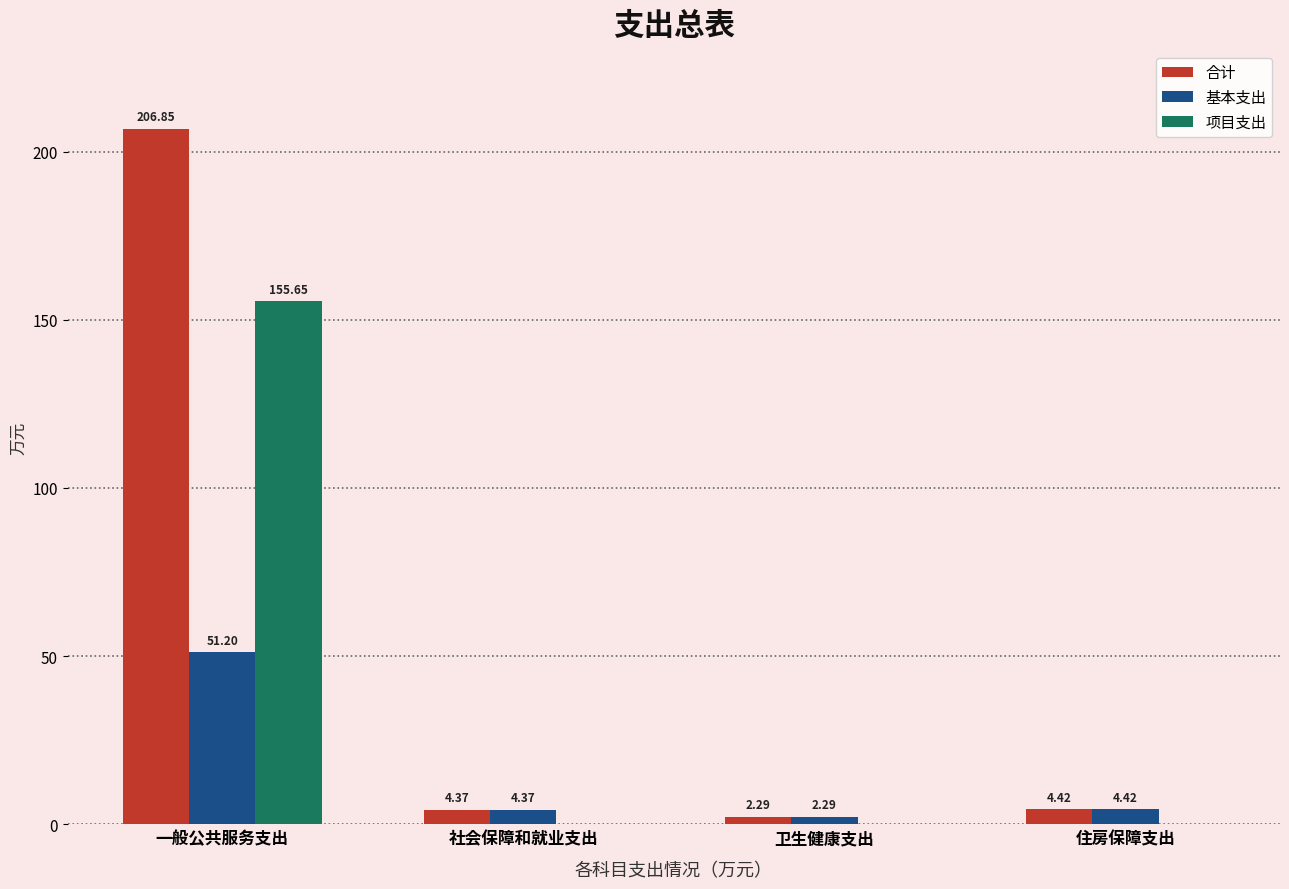

At which label does 项目支出 reach its peak?

一般公共服务支出